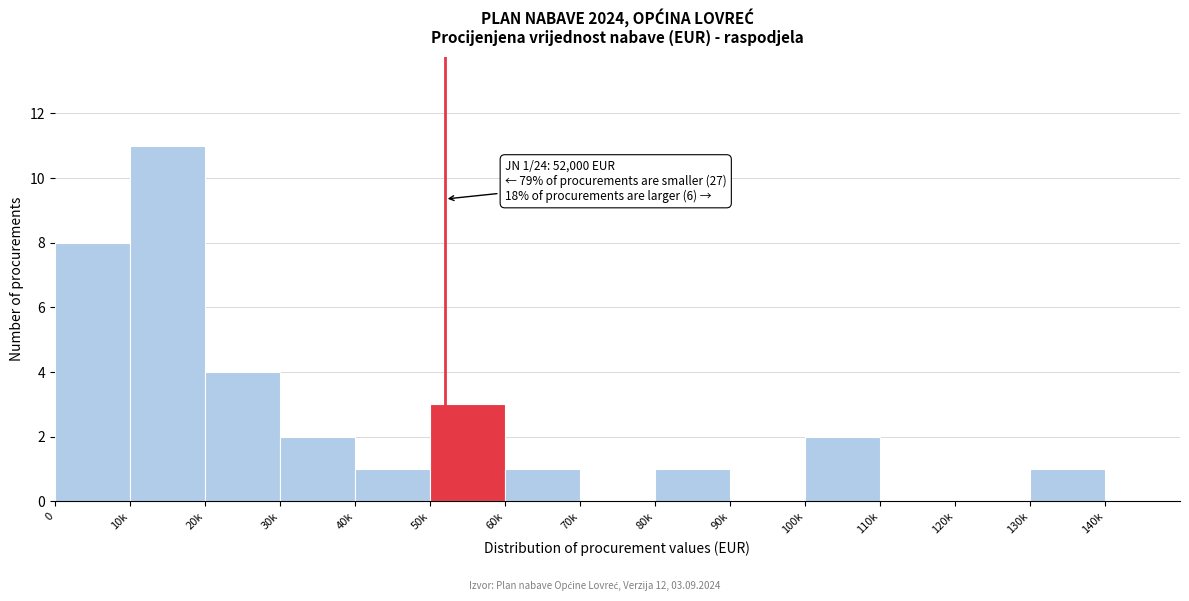

Reading right to left, what are all the values shown in this chart?

140k=0	130k=1	120k=0	110k=0	100k=2	90k=0	80k=1	70k=0	60k=1	50k=3	40k=1	30k=2	20k=4	10k=11	0=8